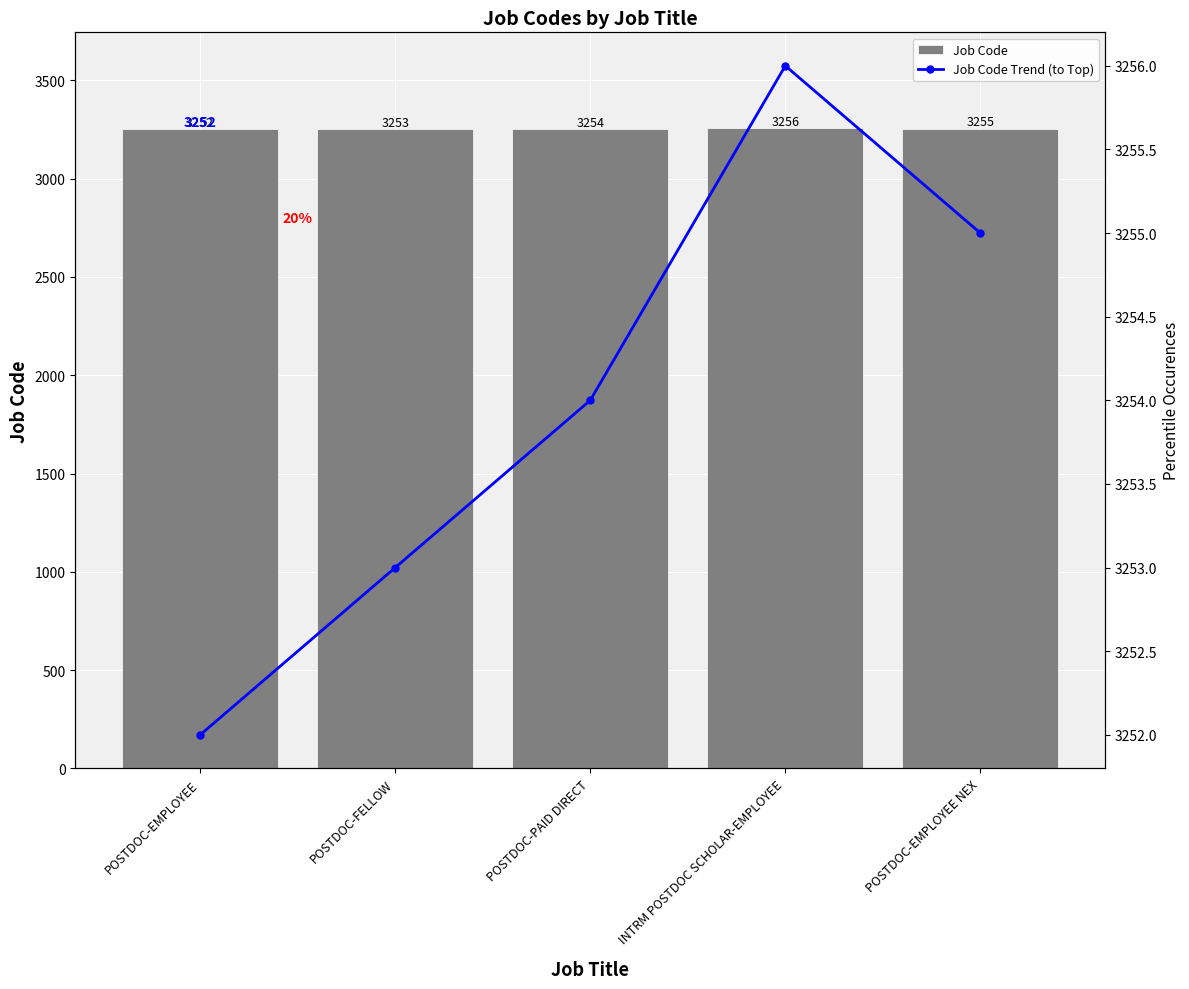

What is the total value across all series at POSTDOC-PAID DIRECT?

6508